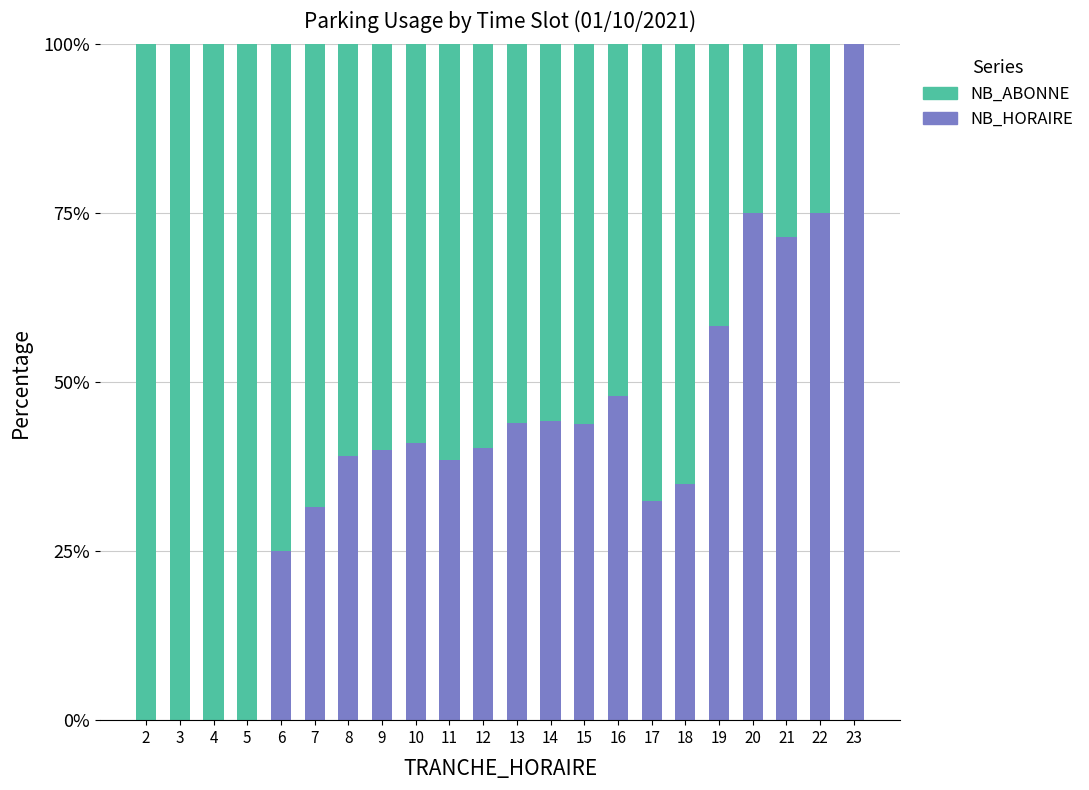

Where is NB_HORAIRE nearest to the value 50?

16